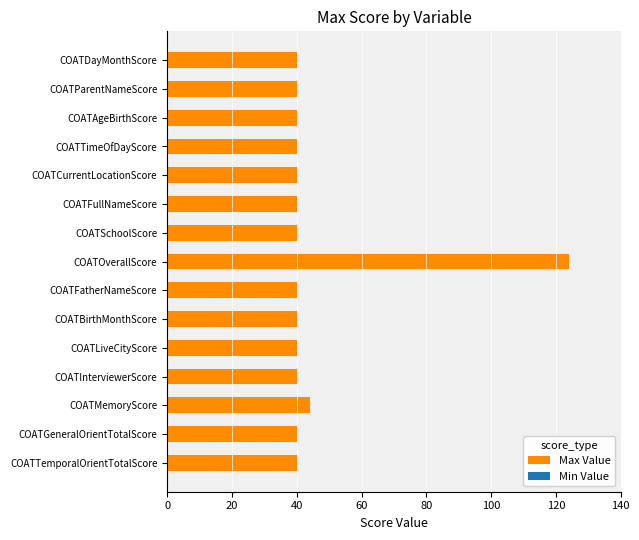

Are the bars horizontal?

Yes